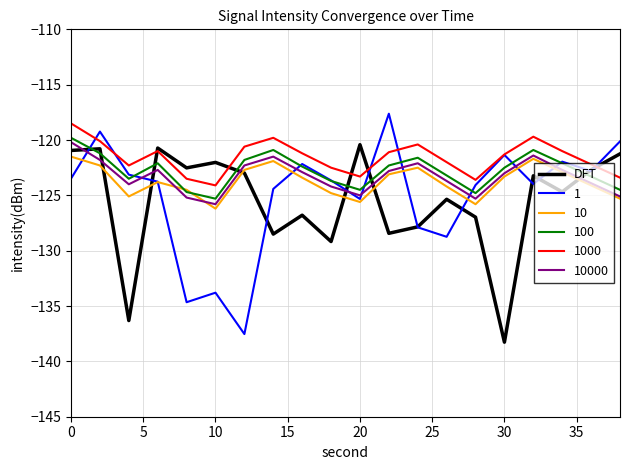

What is the minimum value shown in the chart?

-138.3